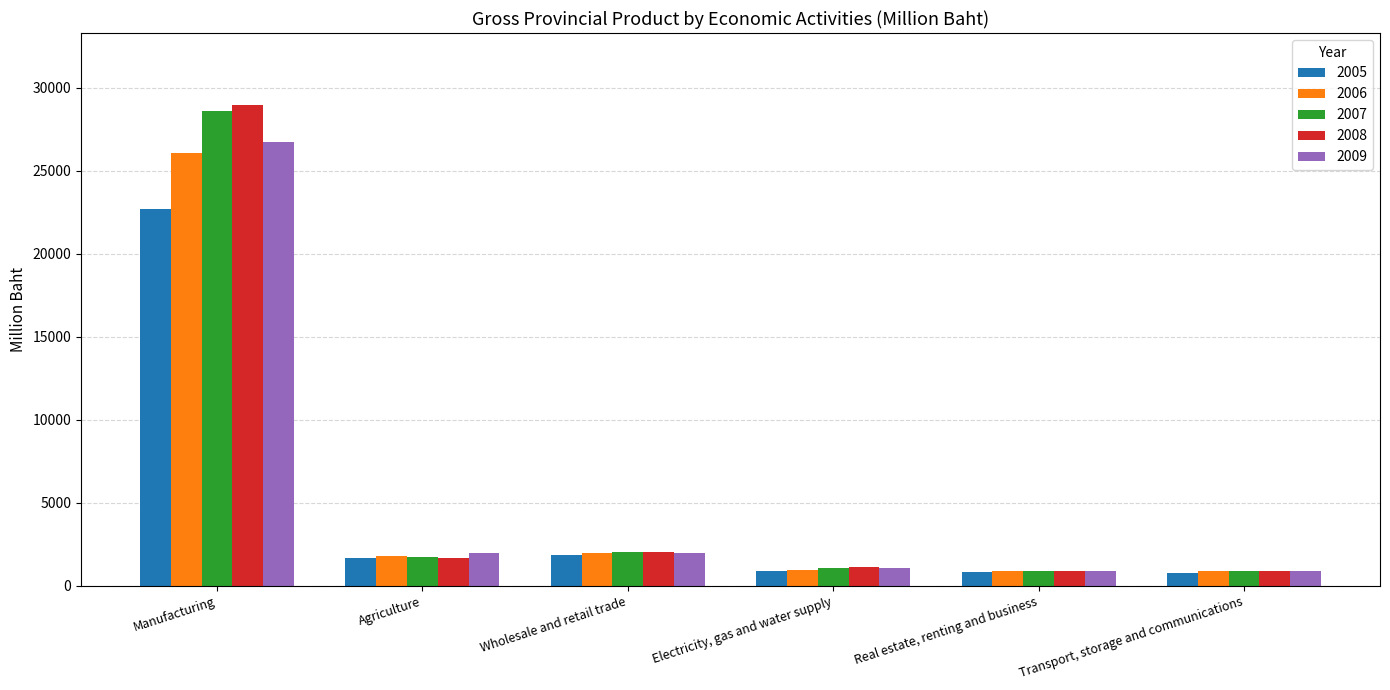

At which category is the sum across all series the highest?

Manufacturing